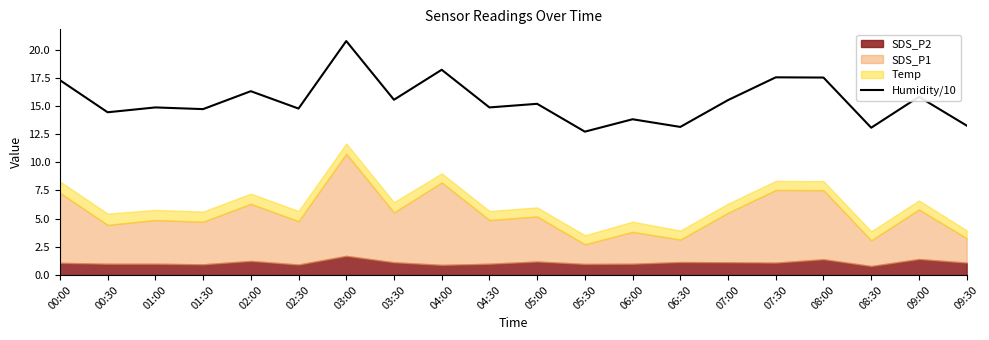

What is the ratio of the value at 05:30 to the value at 00:30?

0.9